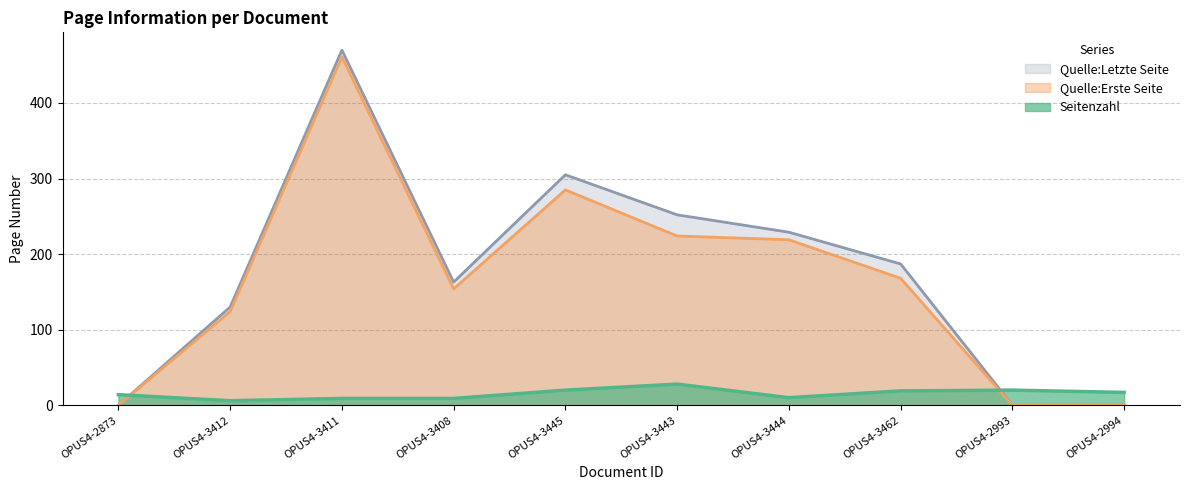

What is the difference between the maximum and minimum values?

22